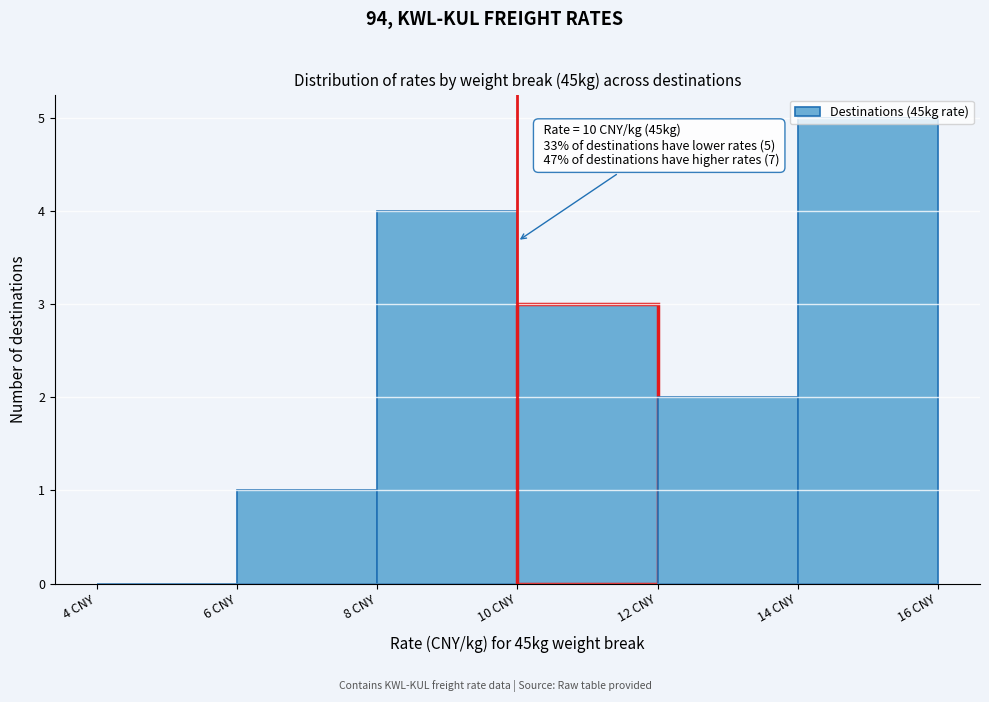

Over which range of the x-axis is the bar tallest?

14 to 16